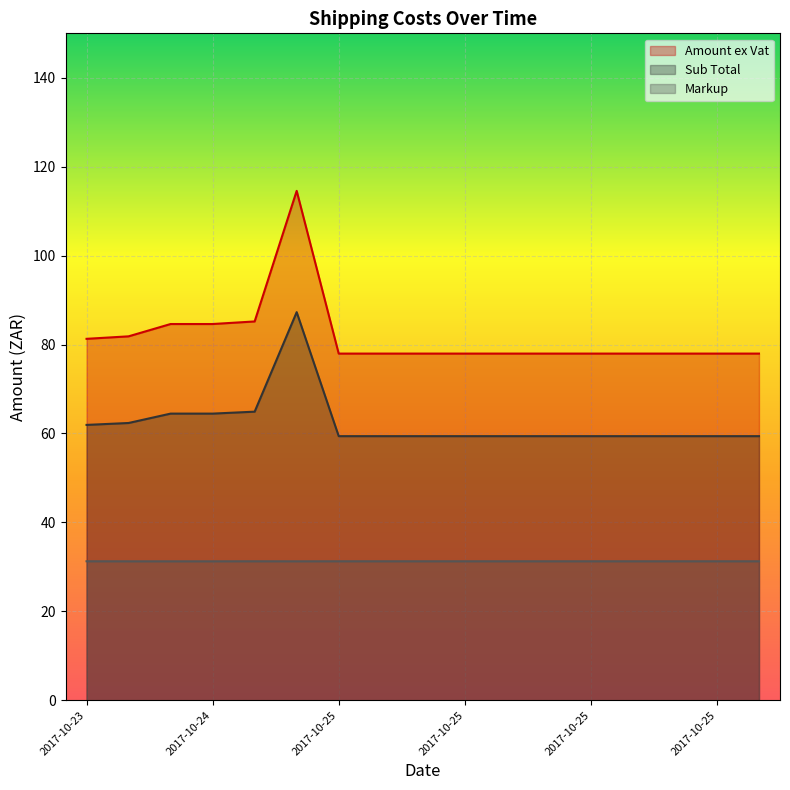

How many lines are shown in the chart?

3